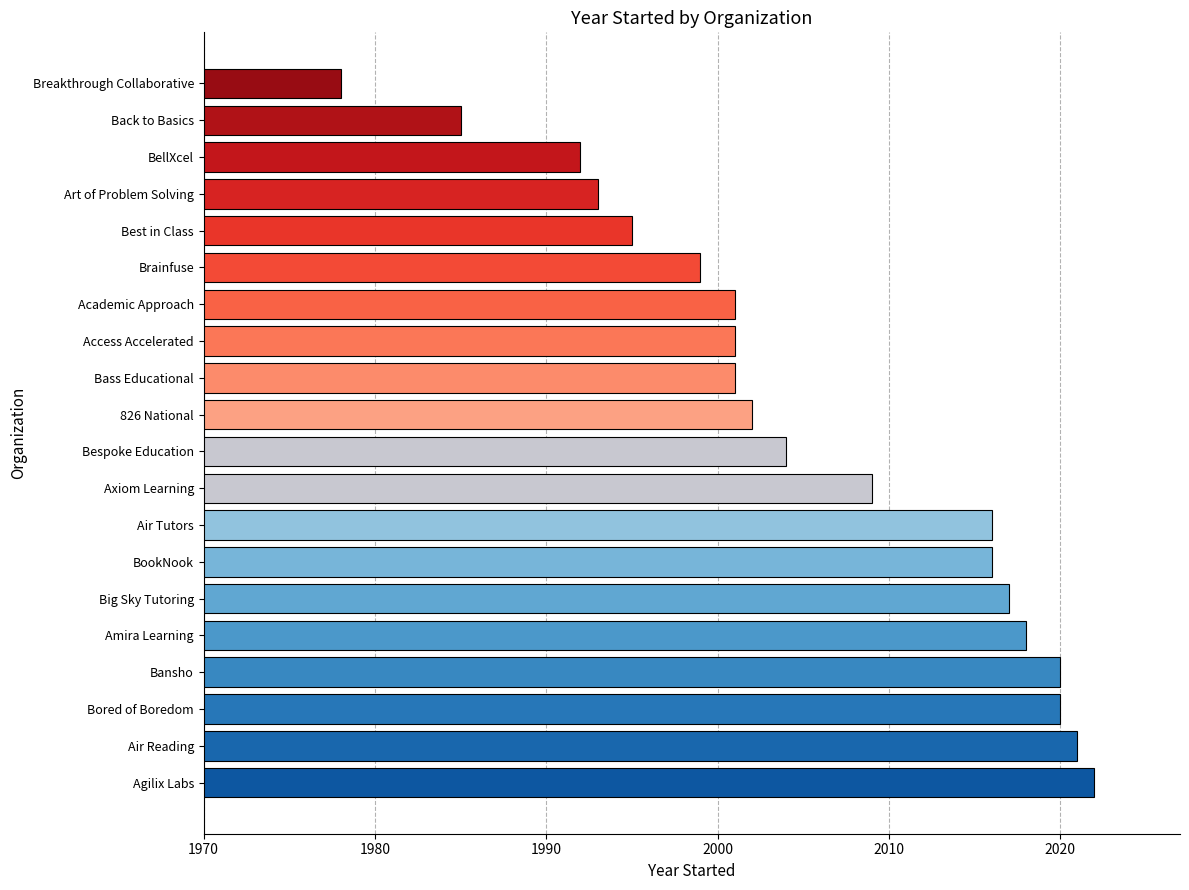

At which category does the chart reach its minimum across all series?

Breakthrough Collaborative